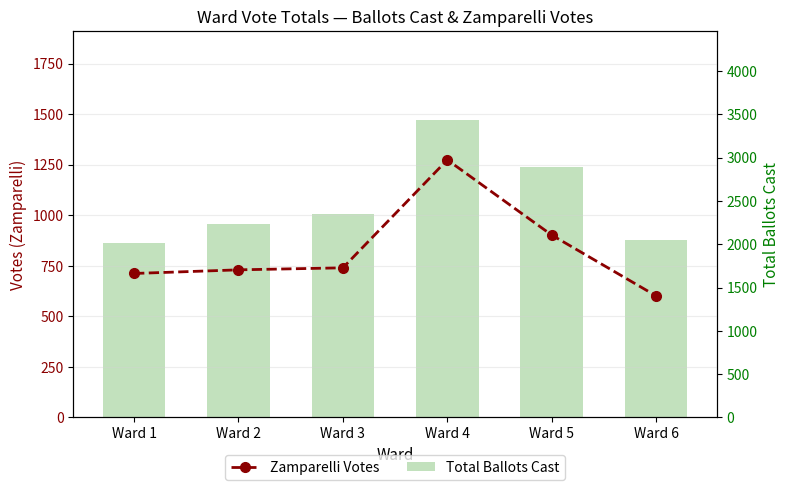

What is the difference between the maximum and minimum values in the Total Ballots Cast series?

1417